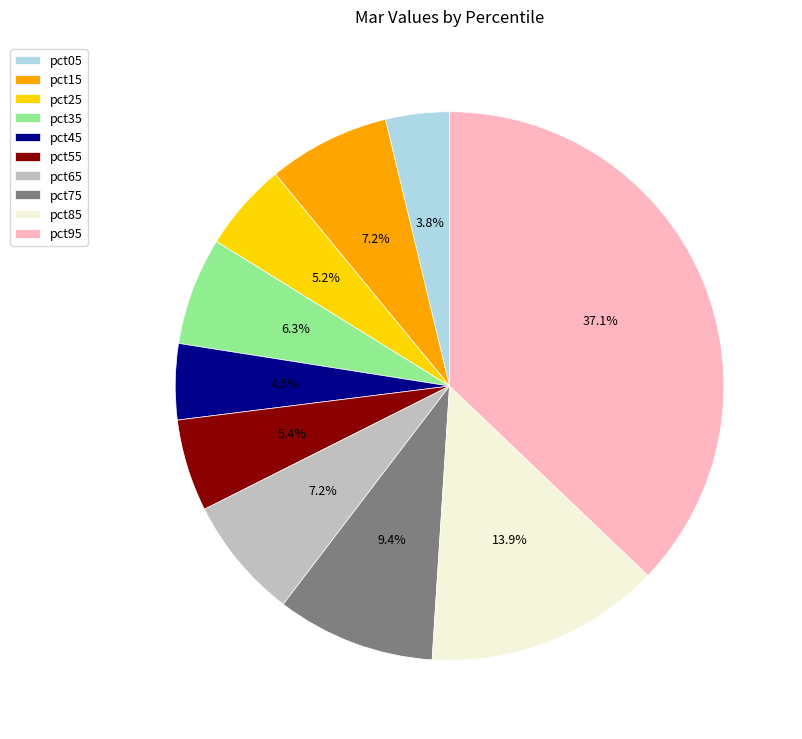

Which category has the smallest portion of the pie?

pct05